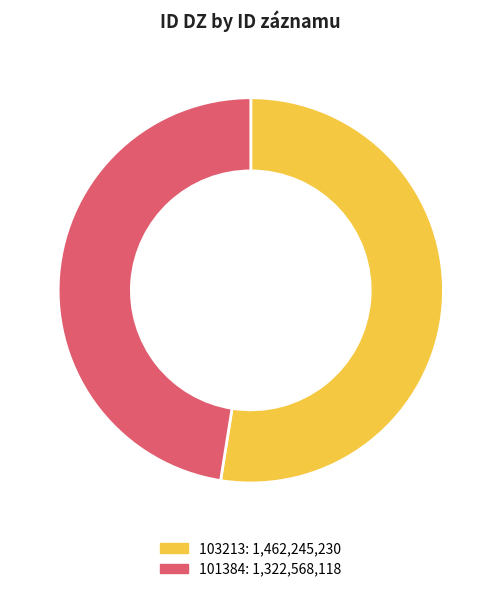

Approximately how many times larger is the value at 103213 compared to 101384?

1.1